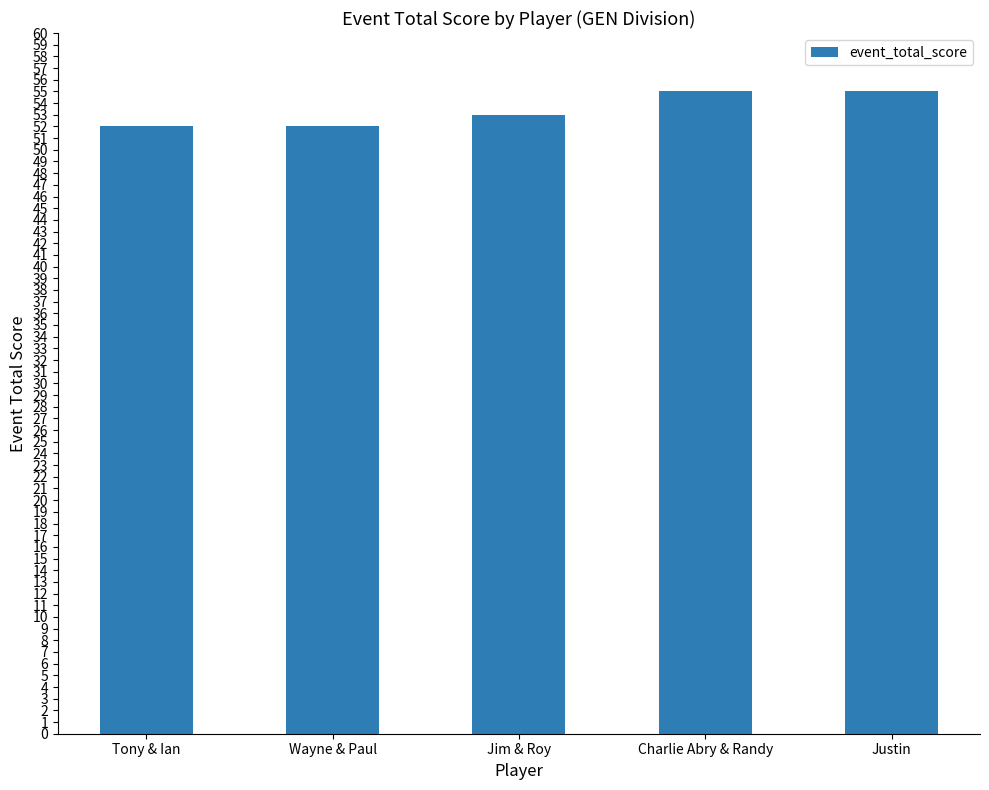

Reading right to left, what are all the values shown in this chart?

Justin=55	Charlie Abry & Randy=55	Jim & Roy=53	Wayne & Paul=52	Tony & Ian=52